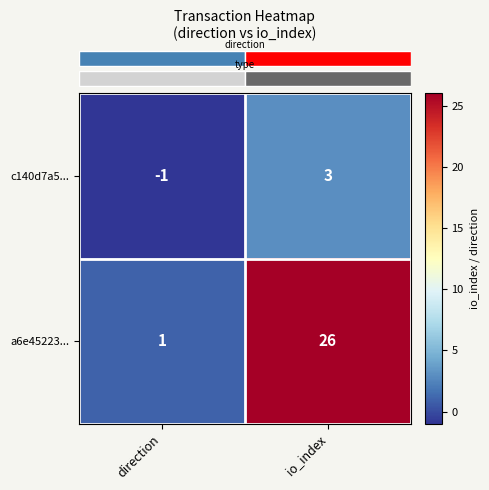

How many series are shown in this chart?

2